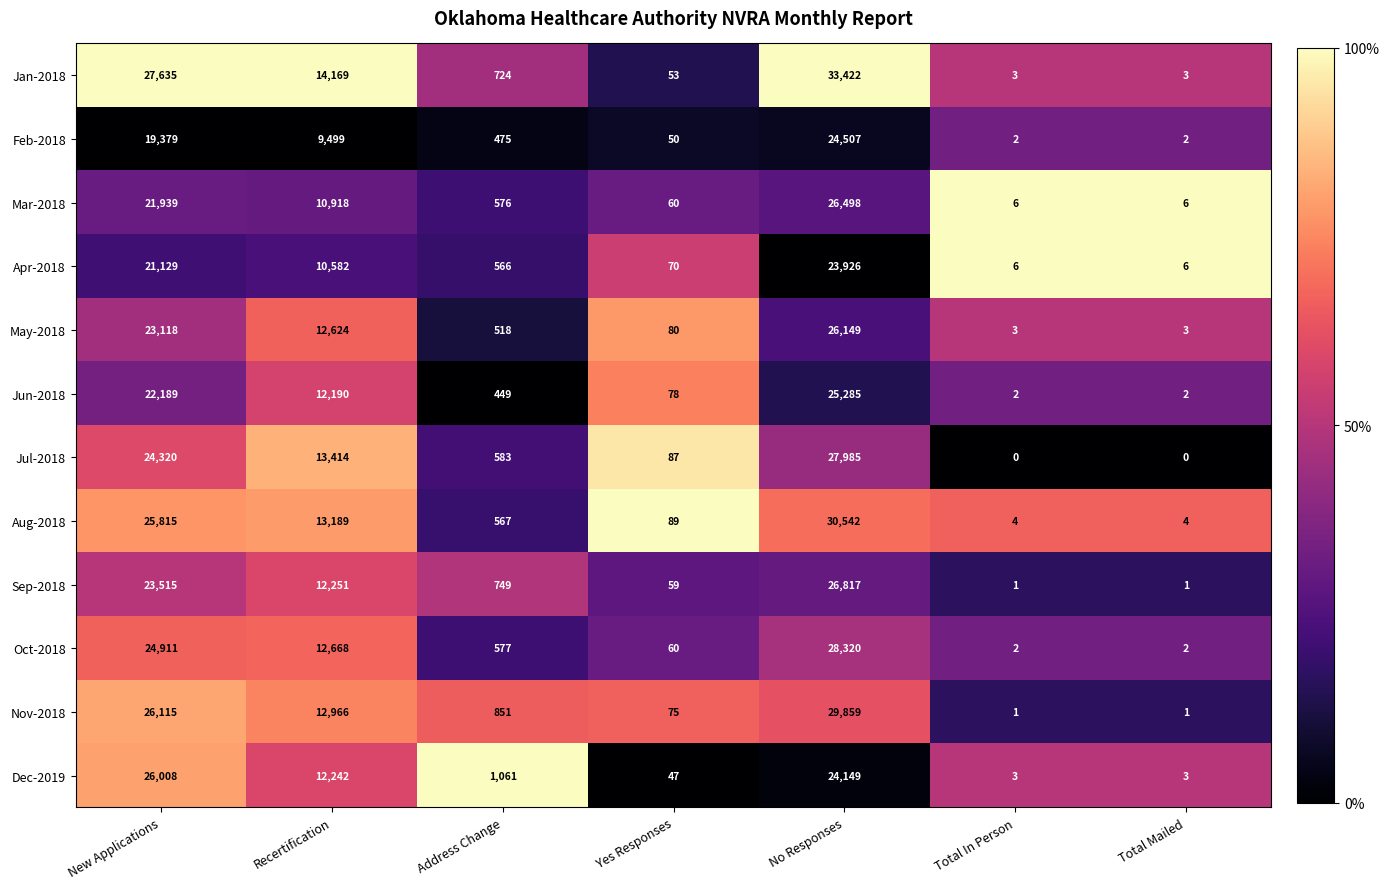

List the series in order of their peak value, lowest first.

Apr-2018, Feb-2018, Jun-2018, Dec-2019, May-2018, Mar-2018, Sep-2018, Jul-2018, Oct-2018, Nov-2018, Aug-2018, Jan-2018